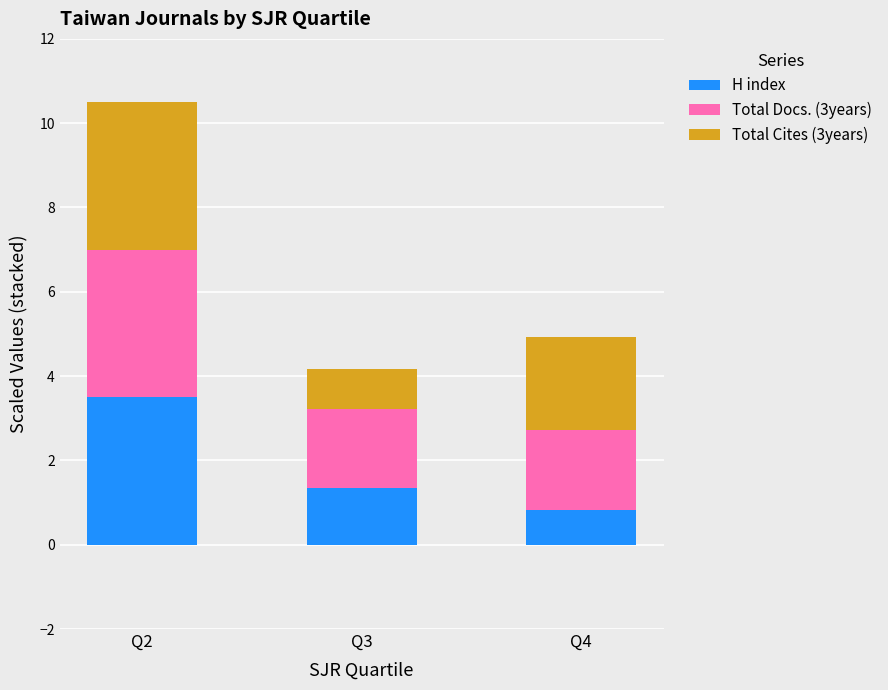

Rank the categories by H index value from lowest to highest.

Q4, Q3, Q2